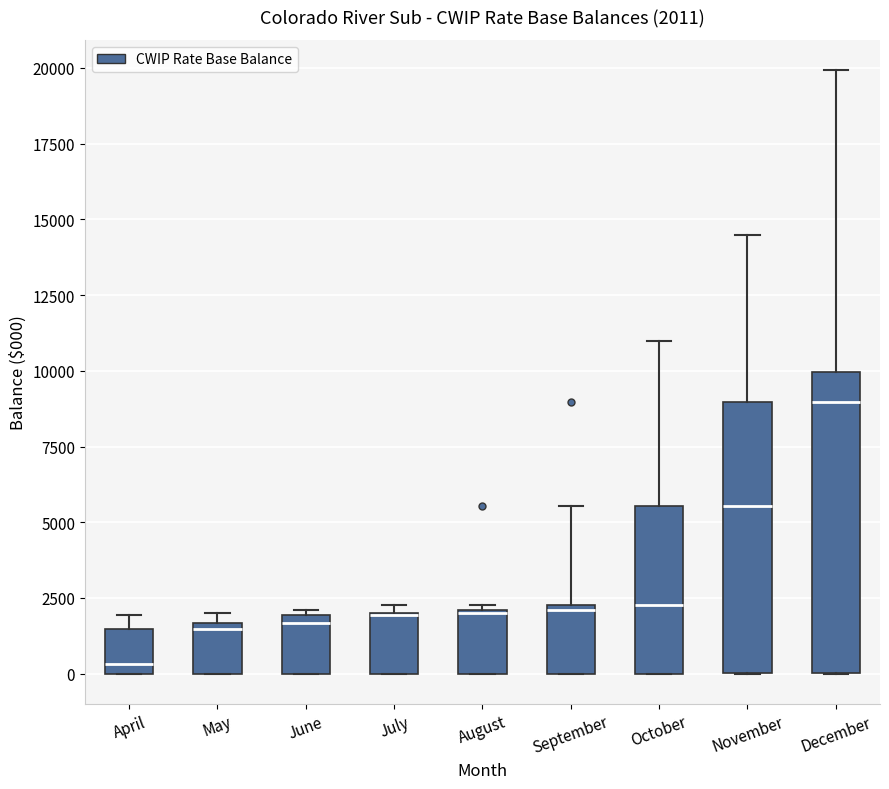

Which box is the tallest, from its lower edge to its upper edge?

December